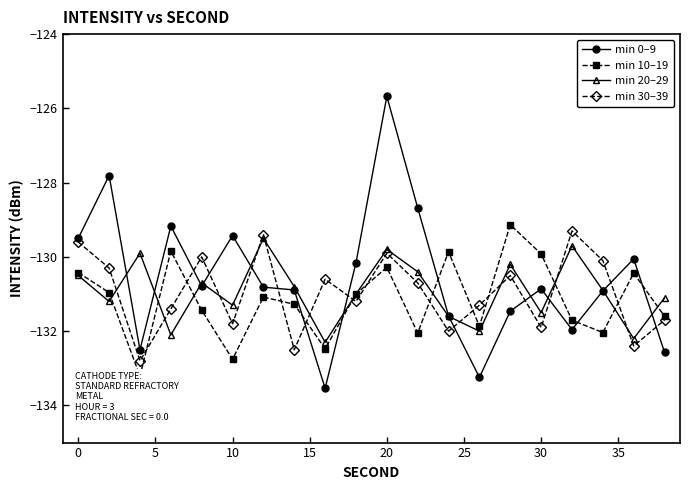

In min 30–39, how many points are lower than both neighbors (excluding endpoints)?

7